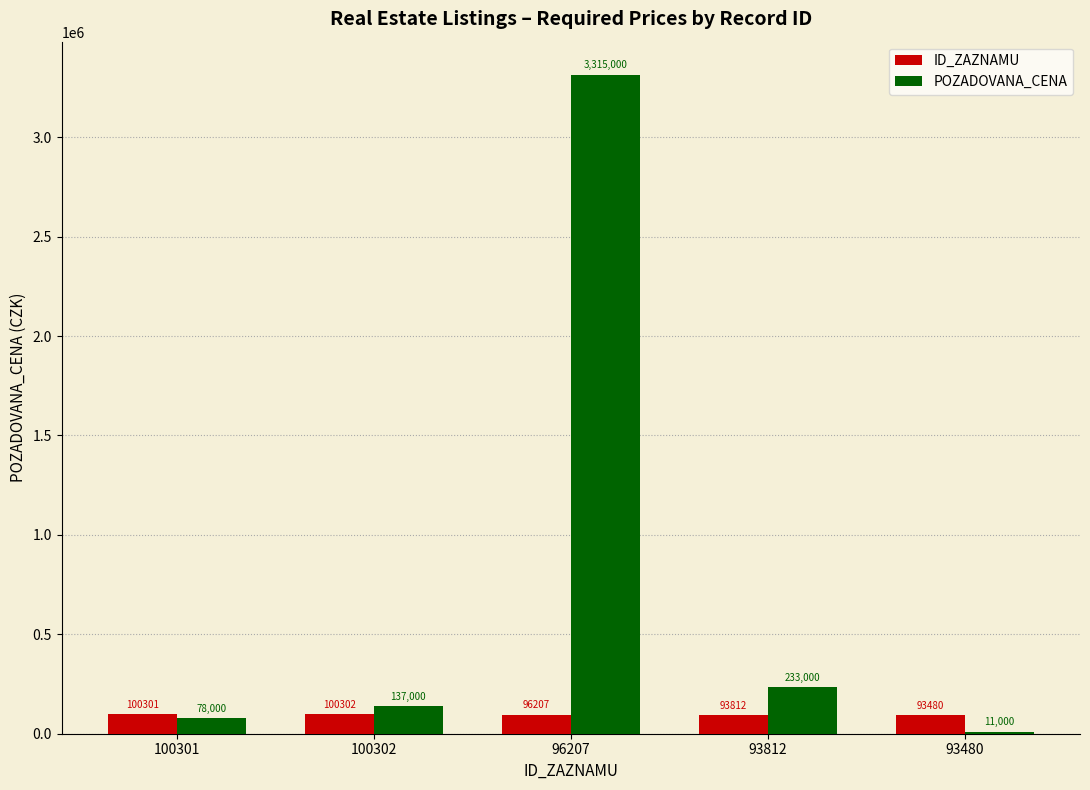

What is the value of the POZADOVANA_CENA bar at the 4th from the left?

233000